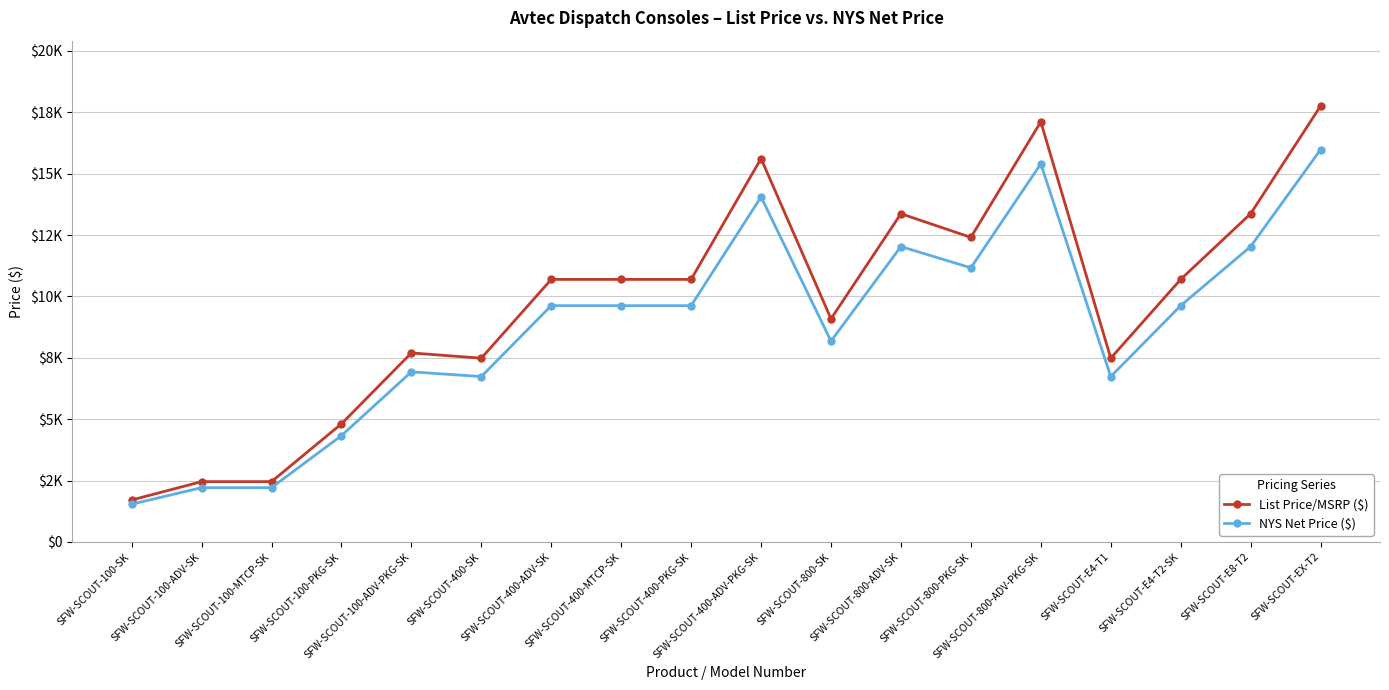

At which category does List Price/MSRP ($) reach its first local valley?

SFW-SCOUT-400-SK